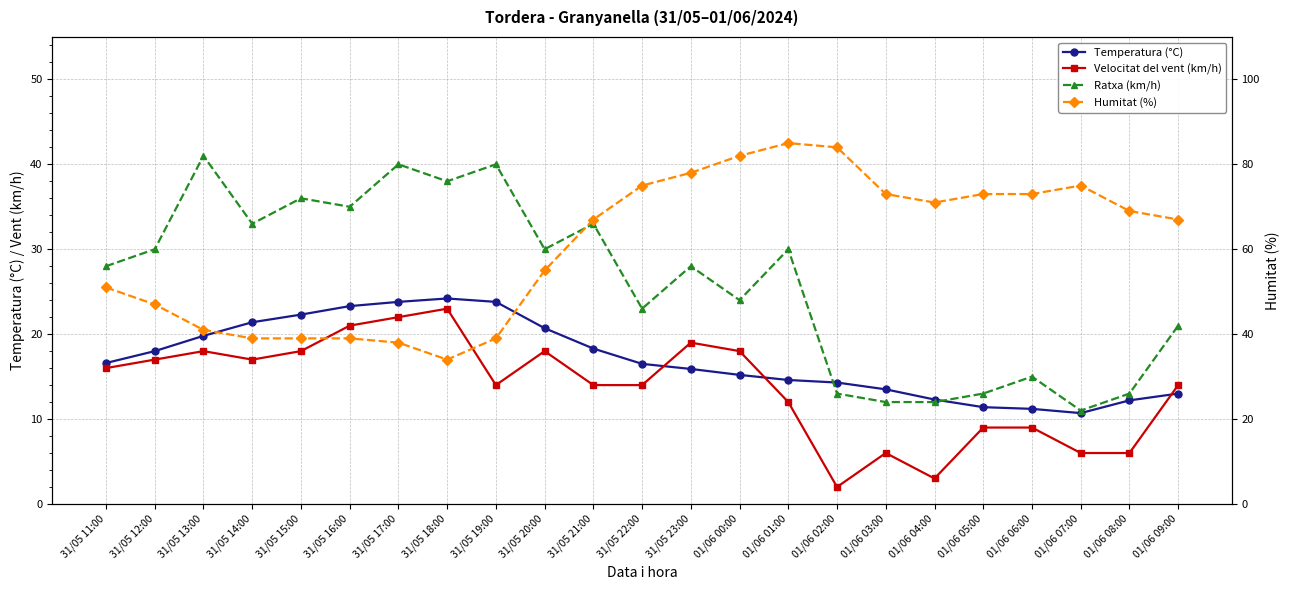

Which label corresponds to the smallest value in the chart?

01/06 02:00